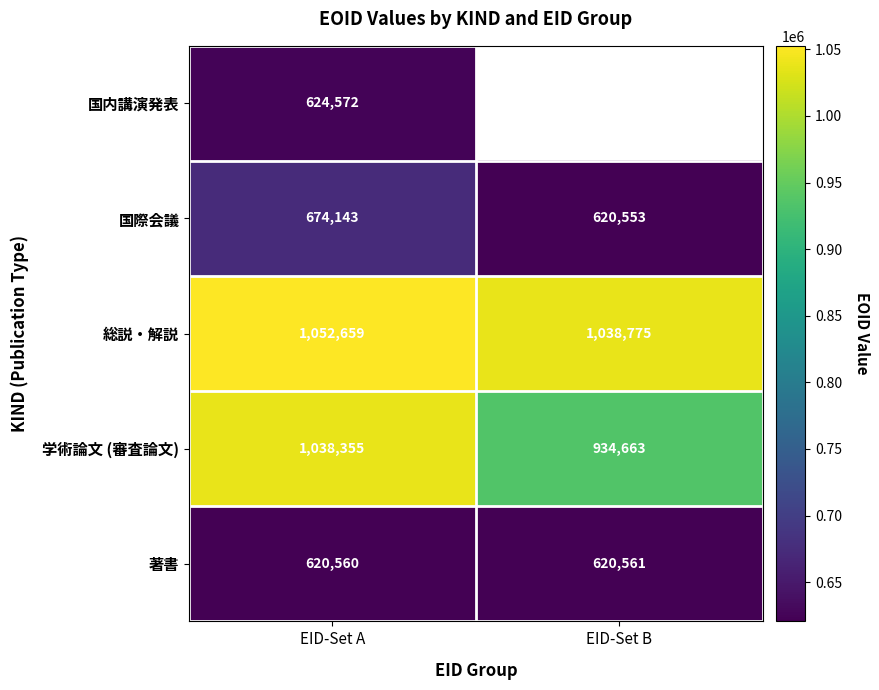

How many data points does each series have?

2